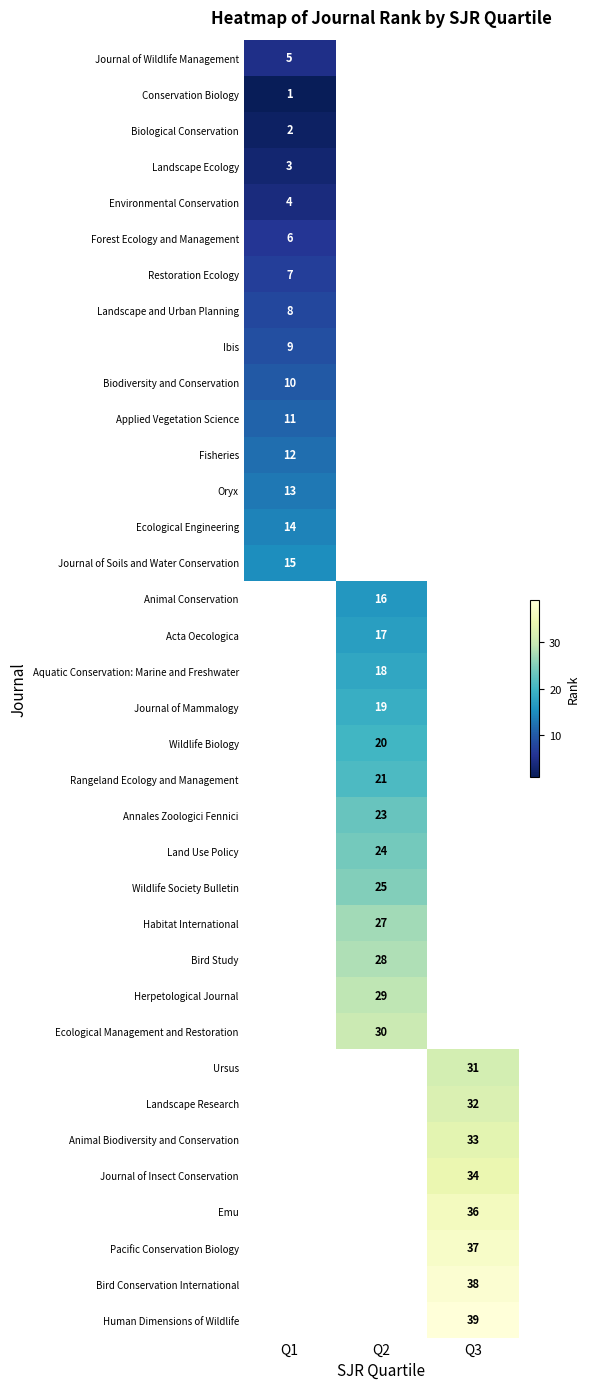

Is the value of Pacific Conservation Biology at Q3 greater than the value of Emu at Q3?

Yes